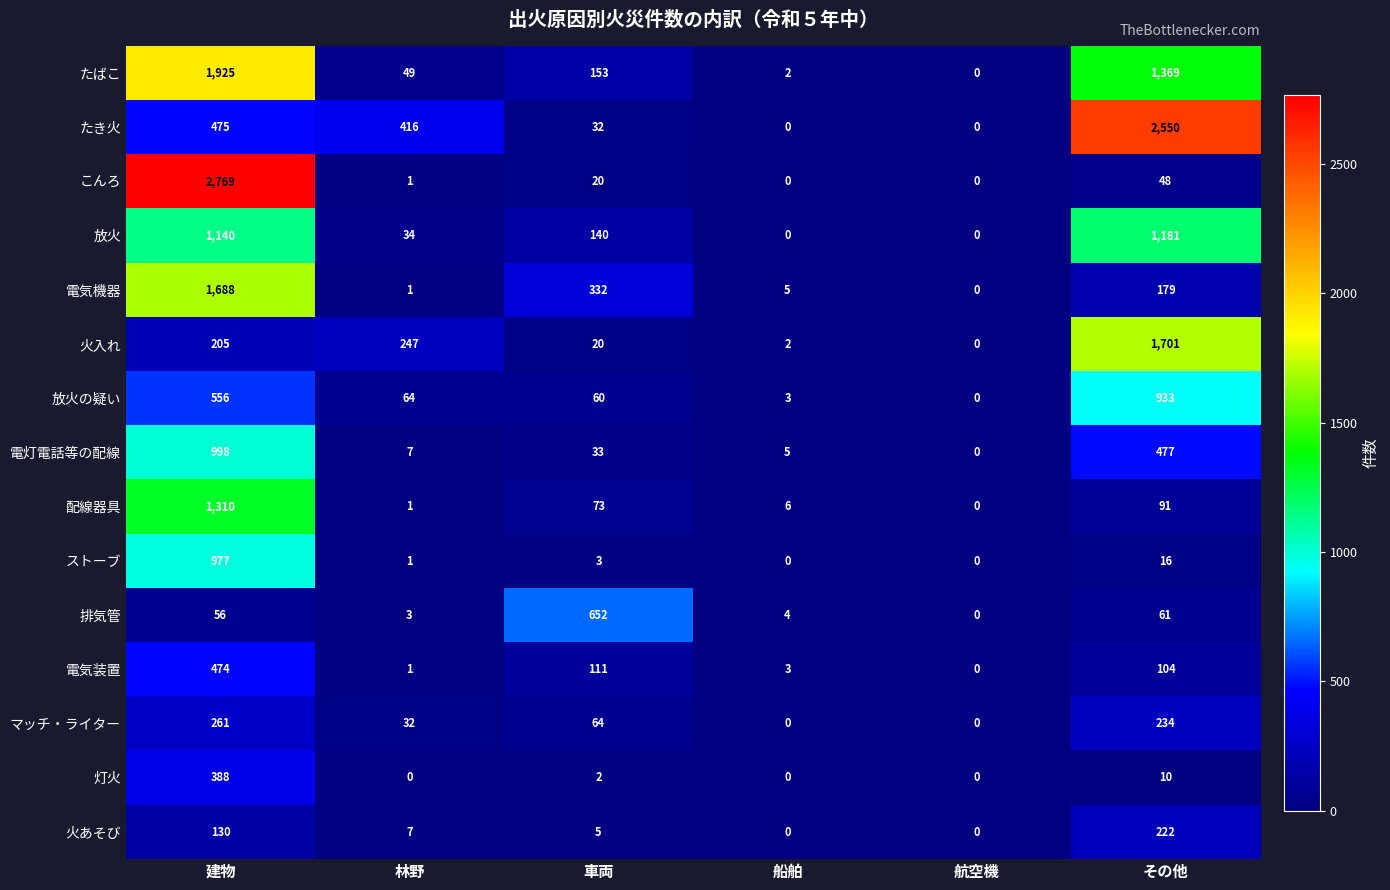

Which category has the lowest value in the 電気機器 series?

航空機